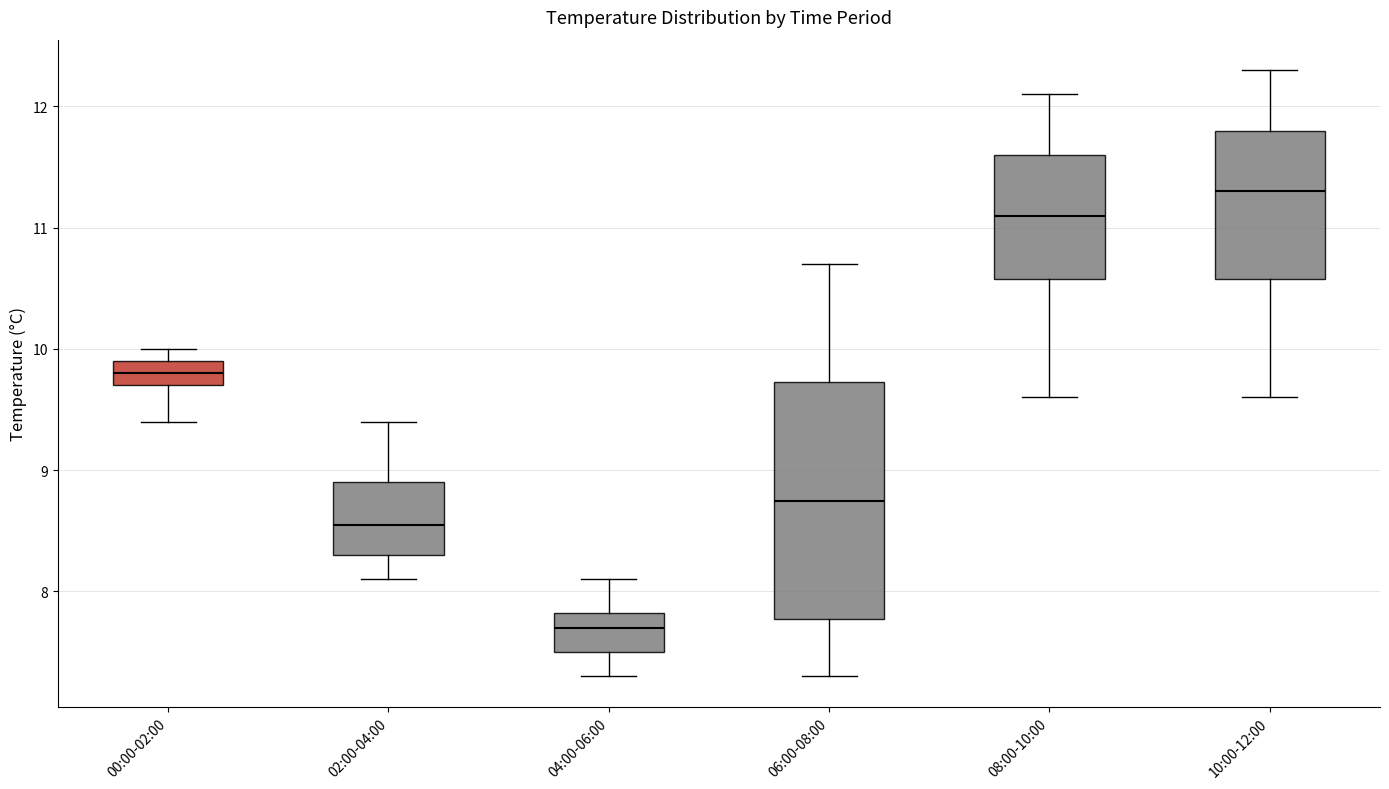

Where does the lower whisker of the box for 00:00-02:00 end on the y-axis? The values are not printed on the chart, so give them approximately, as read against the axis.

9.4